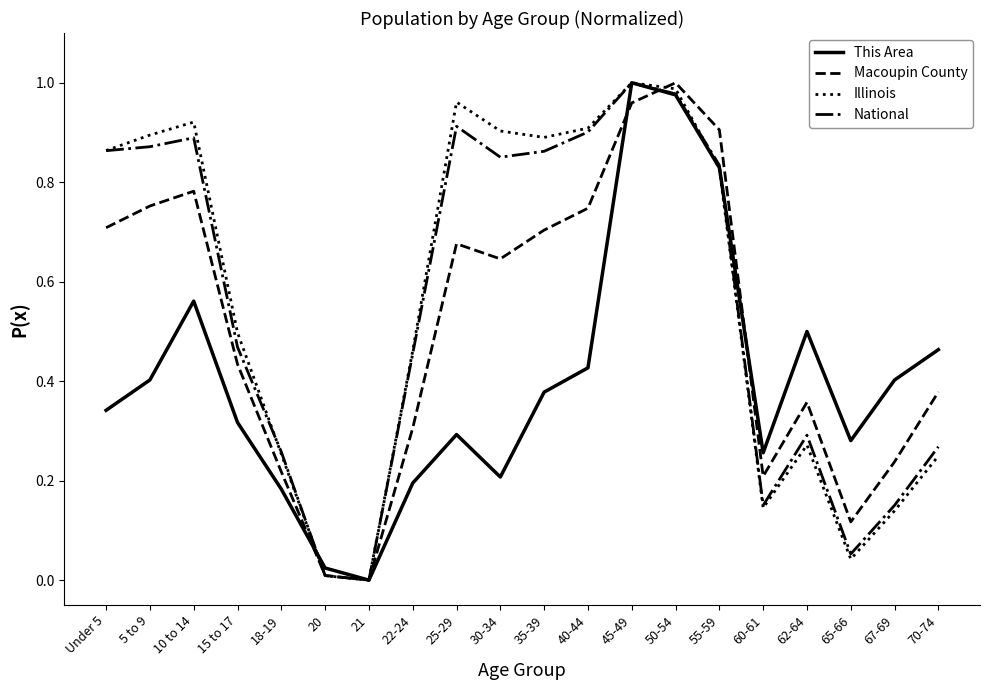

How many positive values does the Illinois series have?

19